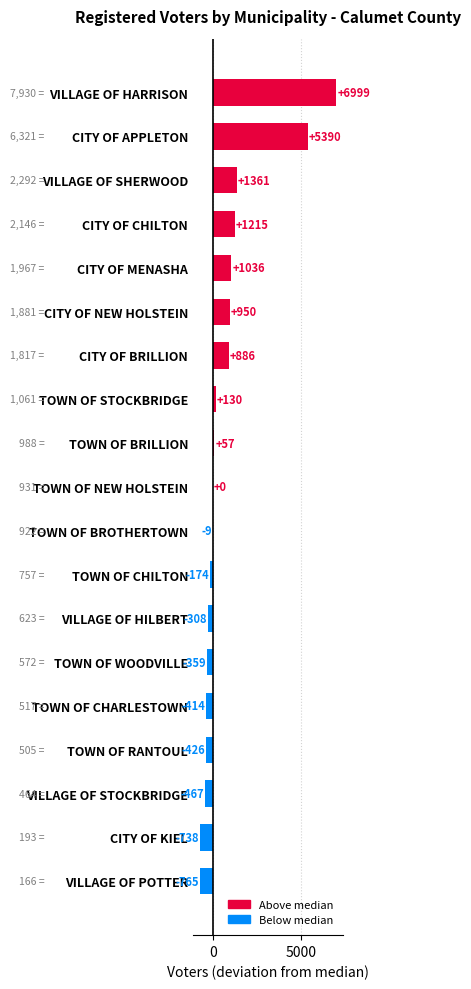

What is the maximum value shown in the chart?

6999